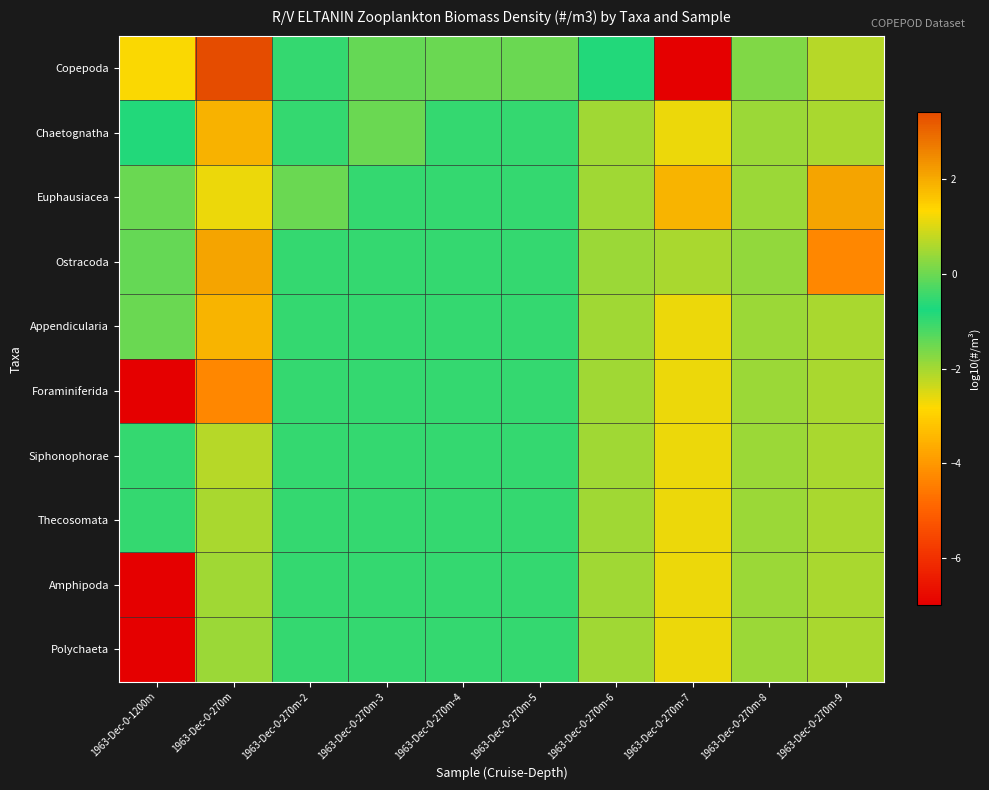

Which series changed the most between 1963-Dec-0-270m-3 and 1963-Dec-0-270m-6?

Chaetognatha